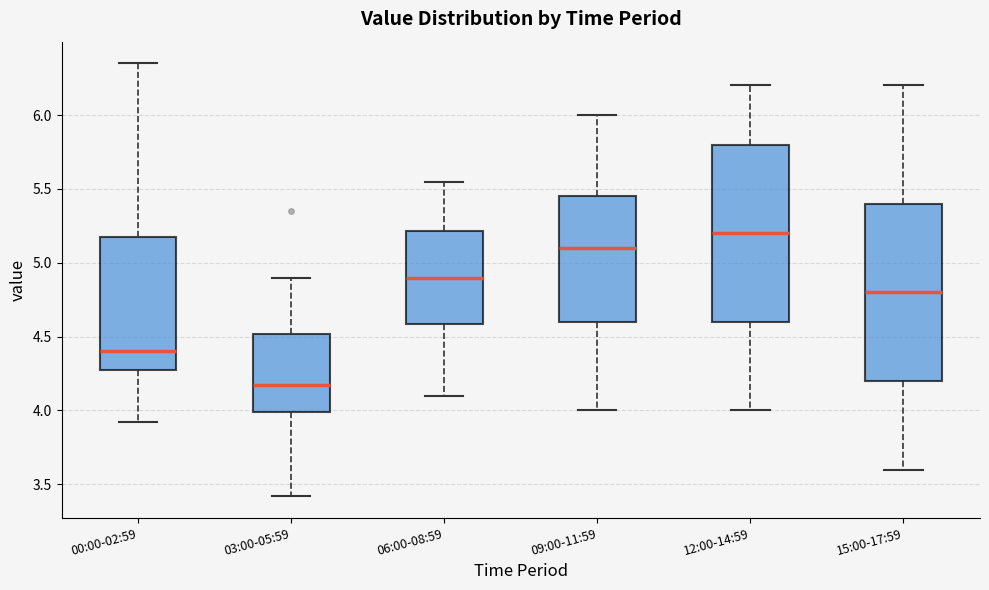

Which box has the lowest median line?

03:00-05:59